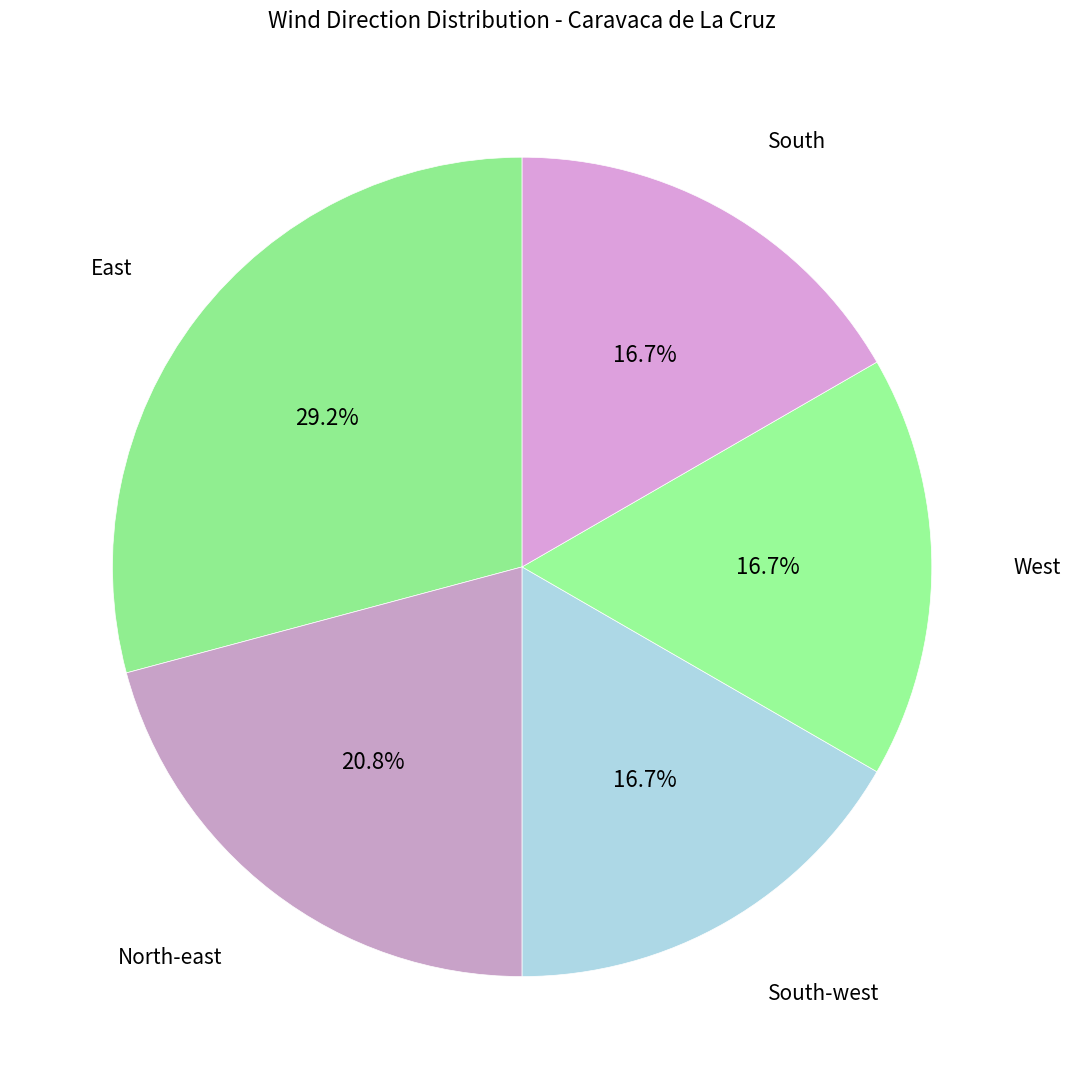

How many slices are in this pie chart?

5